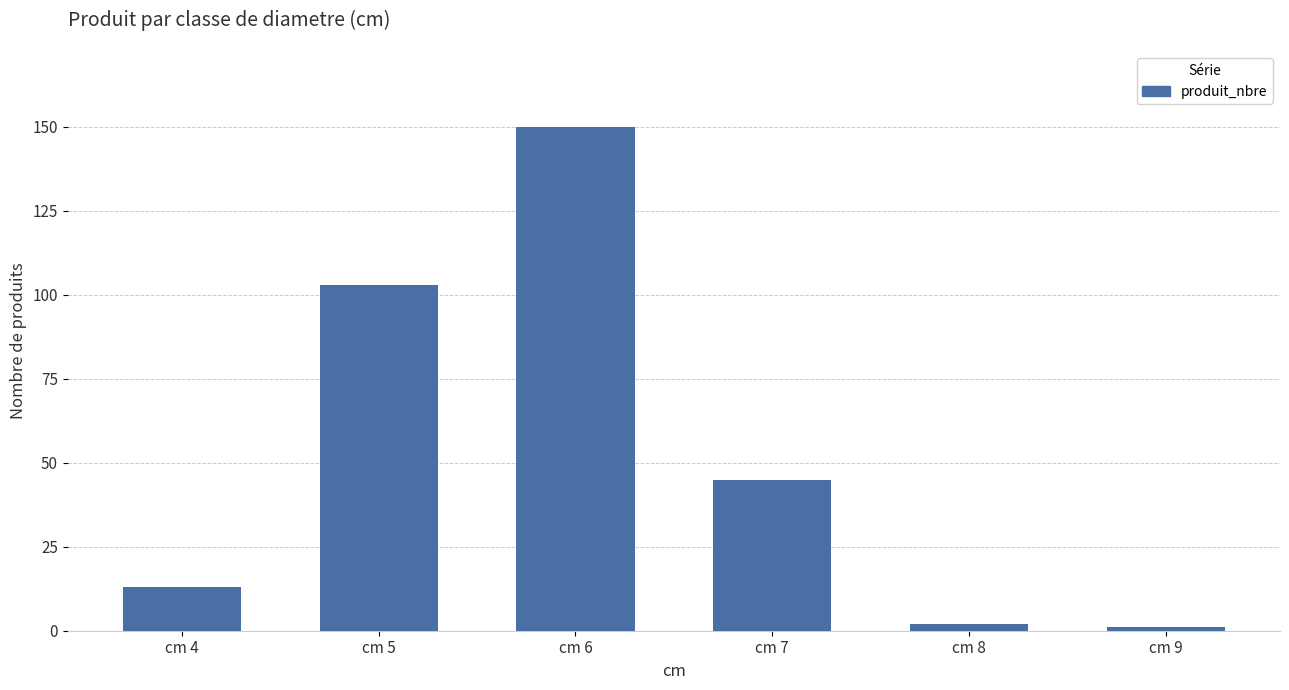

How many categories are shown in the chart?

6